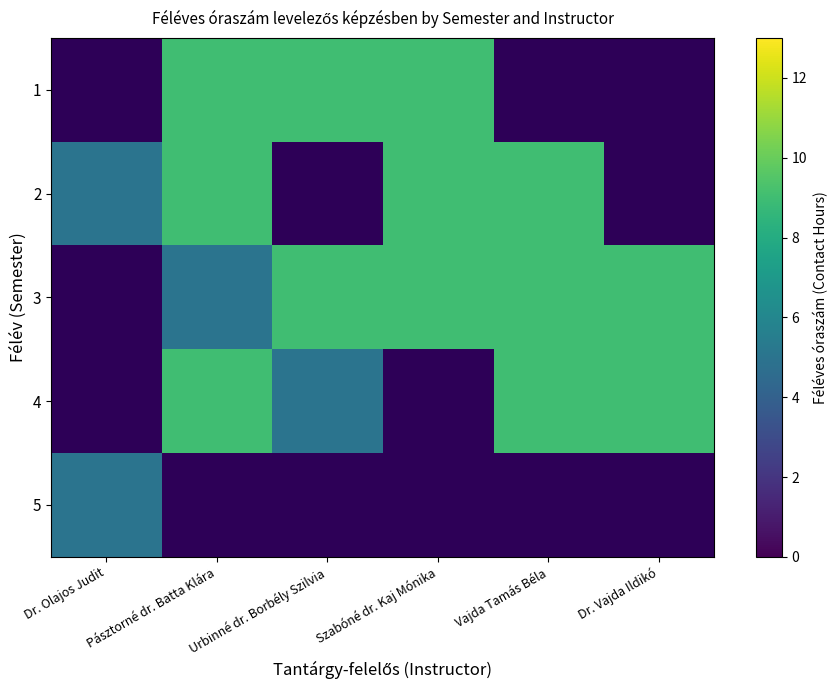

Between Dr. Olajos Judit and Urbinné dr. Borbély Szilvia, which is larger?

Urbinné dr. Borbély Szilvia